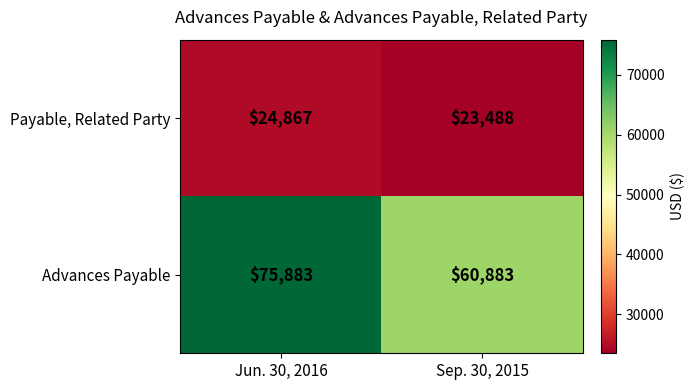

At Jun. 30, 2016, list the series in order from smallest to largest.

Payable, Related Party, Advances Payable